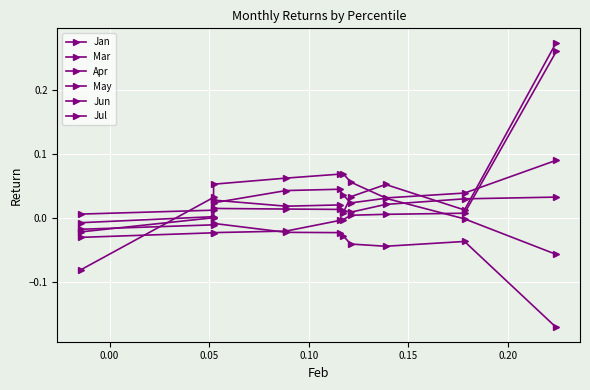

Reading left to right, transcribe all the data shown in this chart.

Jan: -0.1	0.0	0.1	0.1	0.1	0.1	0.1	0.0	0.0	0.1
Mar: -0.0	0.0	0.0	0.0	0.0	0.0	0.0	0.1	0.0	0.3
Apr: -0.0	0.0	0.0	0.0	0.0	0.0	0.0	0.0	-0.0	-0.1
May: 0.0	0.0	0.0	0.0	0.0	0.0	0.0	0.0	0.0	0.0
Jun: -0.0	-0.0	-0.0	-0.0	-0.0	-0.0	0.0	0.0	0.0	0.3
Jul: -0.0	-0.0	-0.0	-0.0	-0.0	-0.0	-0.0	-0.0	-0.0	-0.2